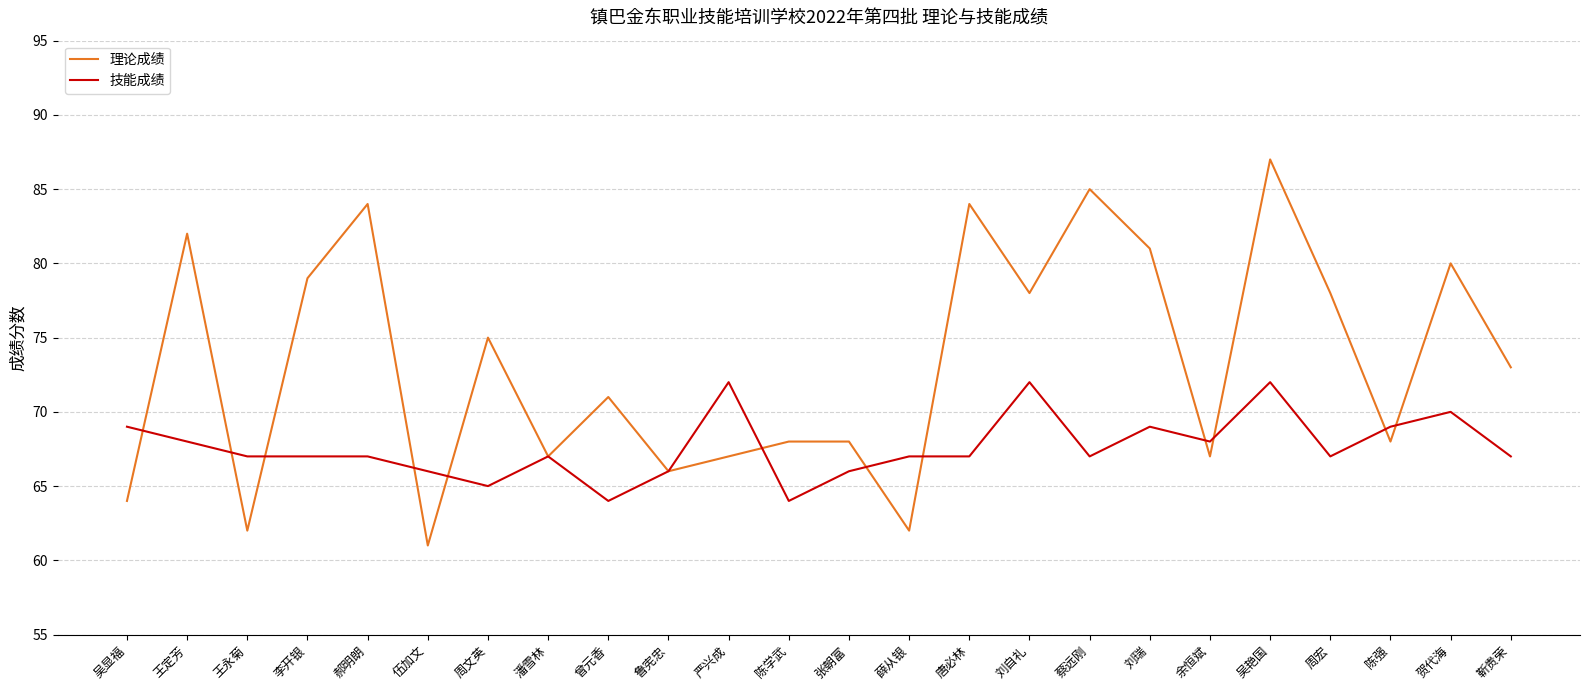

What position from the left is 王永菊?

3